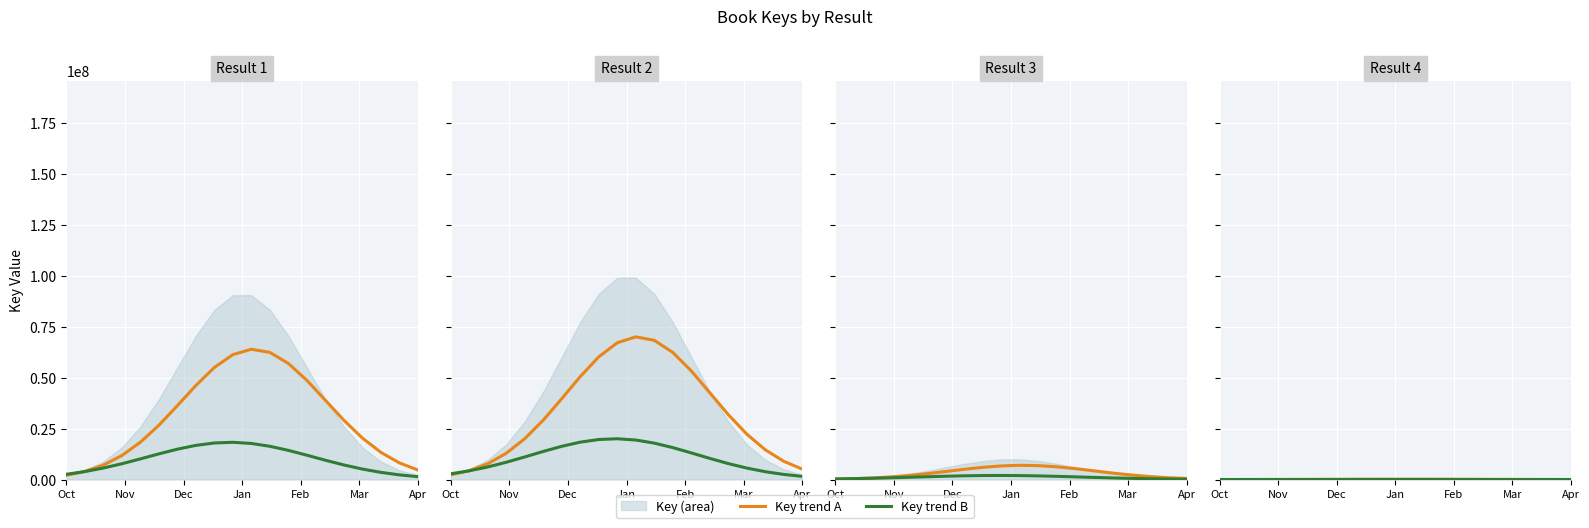

The Key trend A series shows 67396.9 at 13. True or false?

False